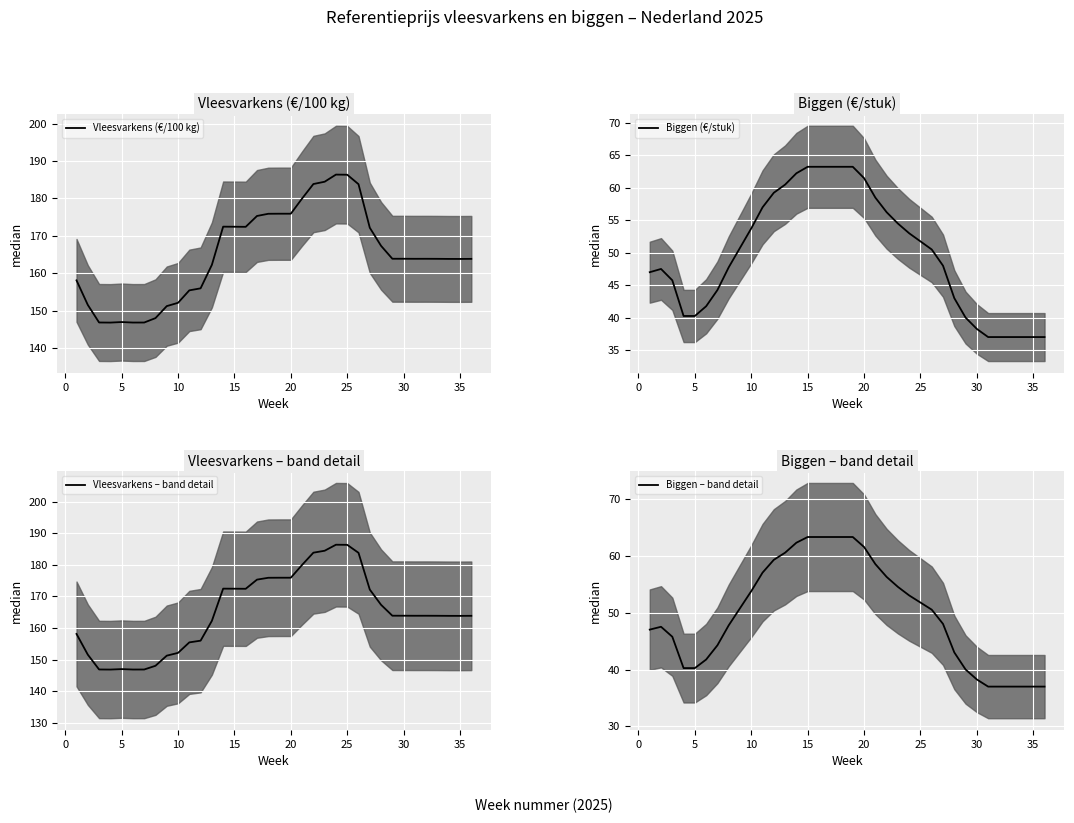

True or false: Biggen (€/stuk) has more than 2 points higher than both neighbors.

False